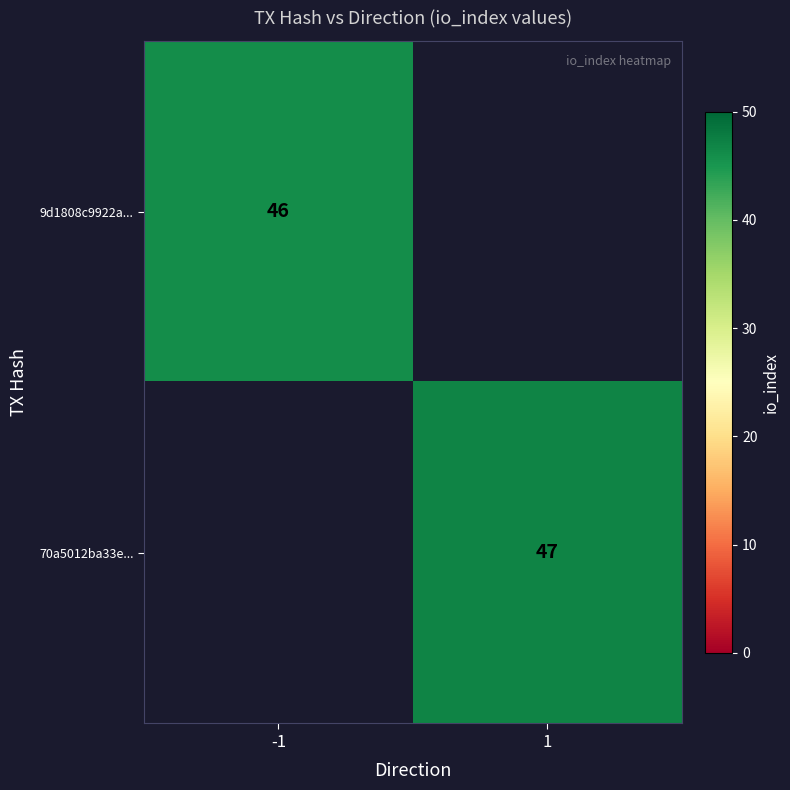

The value of 9d1808c9922a... at -1 is 46. True or false?

True